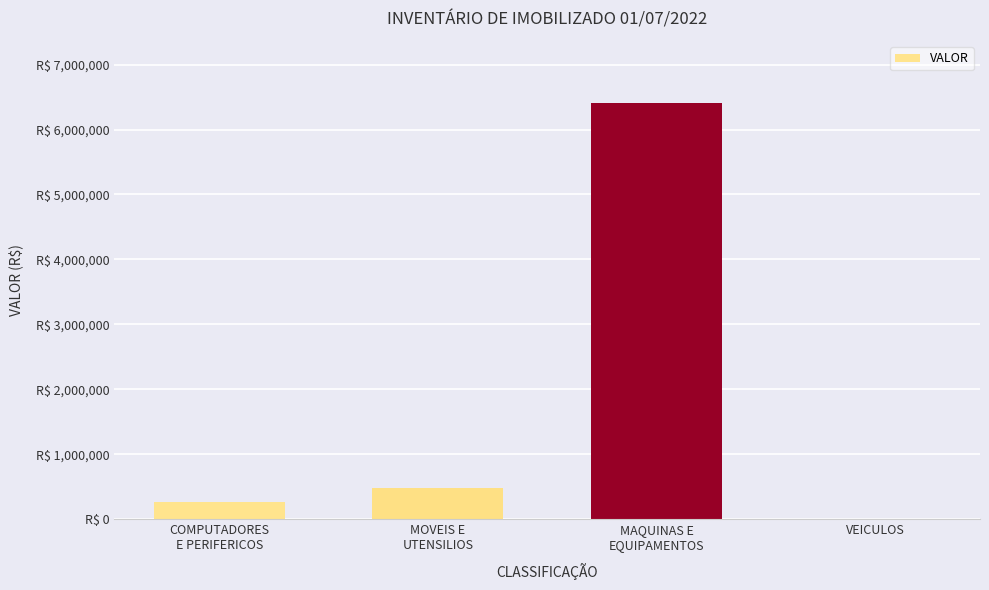

List the labels in order of value, largest first.

MAQUINAS E
EQUIPAMENTOS, MOVEIS E
UTENSILIOS, COMPUTADORES
E PERIFERICOS, VEICULOS